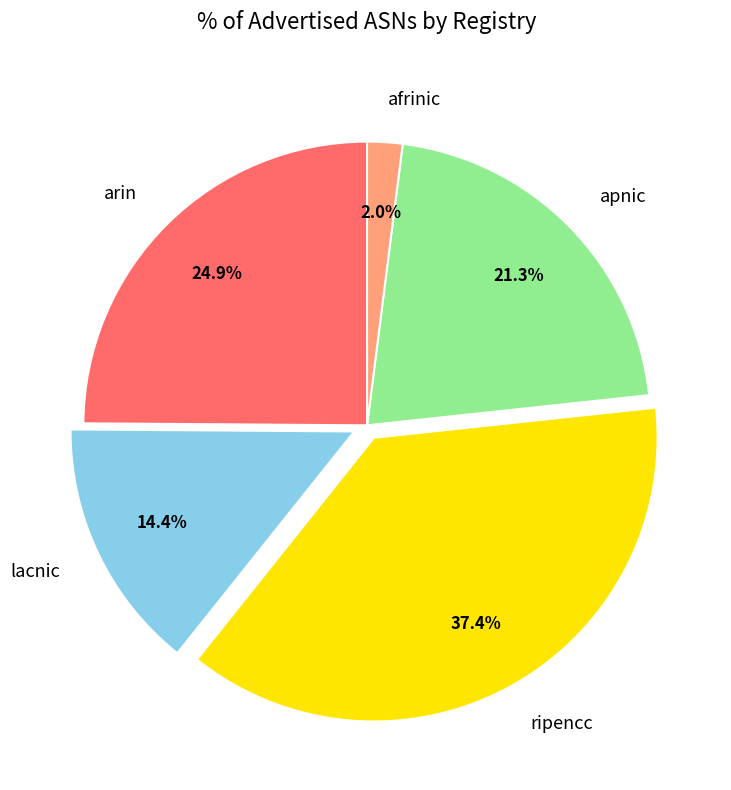

Is it true that afrinic is 2% of the pie?

True